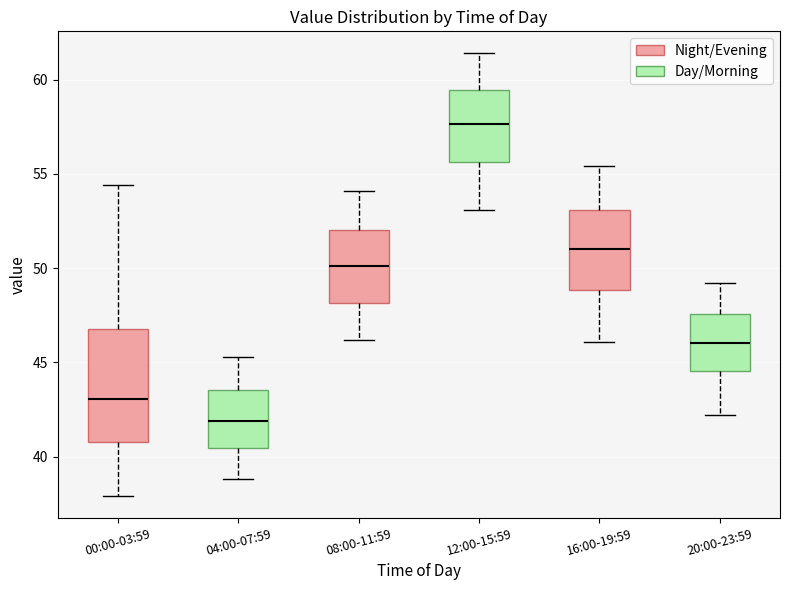

Reading left to right, read every box against the y-axis: the position of its median line, the range the box covers, and the ends of its whiskers. The values are not printed on the chart, so give them approximately, as read against the axis.

00:00-03:59: median 43.0, box 41.0 to 47.0, whiskers 38.0 to 54.5
04:00-07:59: median 42.0, box 40.5 to 43.5, whiskers 39.0 to 45.5
08:00-11:59: median 50.0, box 48.0 to 52.0, whiskers 46.0 to 54.0
12:00-15:59: median 57.5, box 55.5 to 59.5, whiskers 53.0 to 61.5
16:00-19:59: median 51.0, box 49.0 to 53.0, whiskers 46.0 to 55.5
20:00-23:59: median 46.0, box 44.5 to 47.5, whiskers 42.0 to 49.0